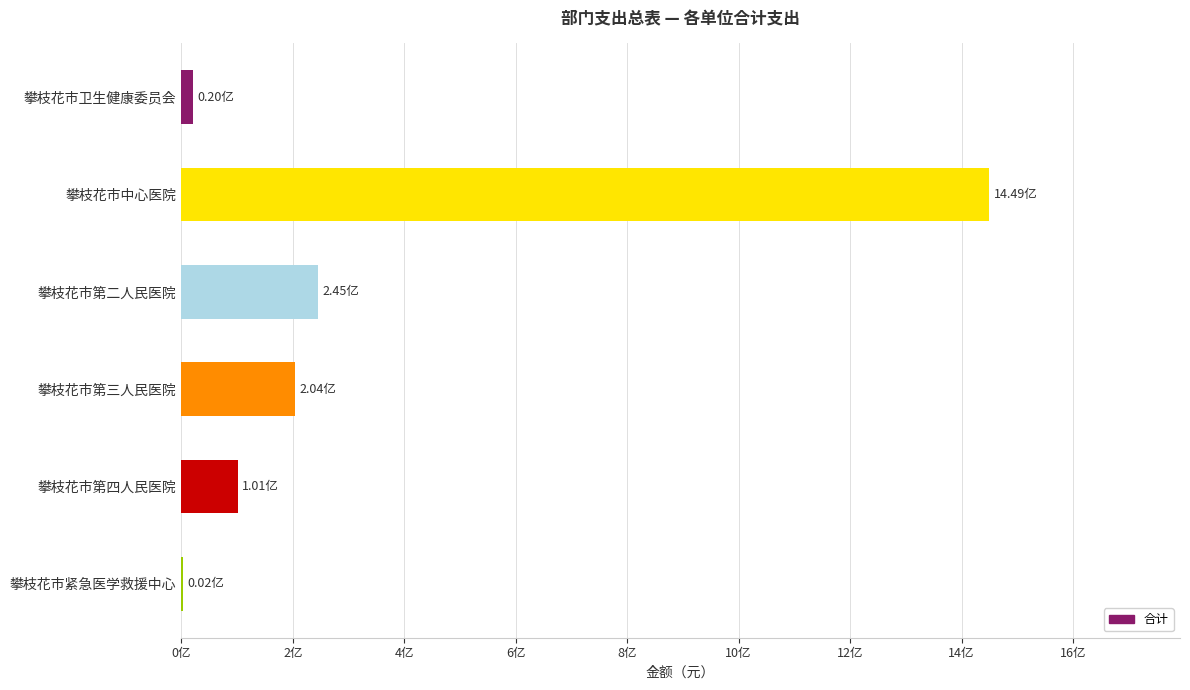

What is the difference between the maximum and second lowest values?

1429443316.5